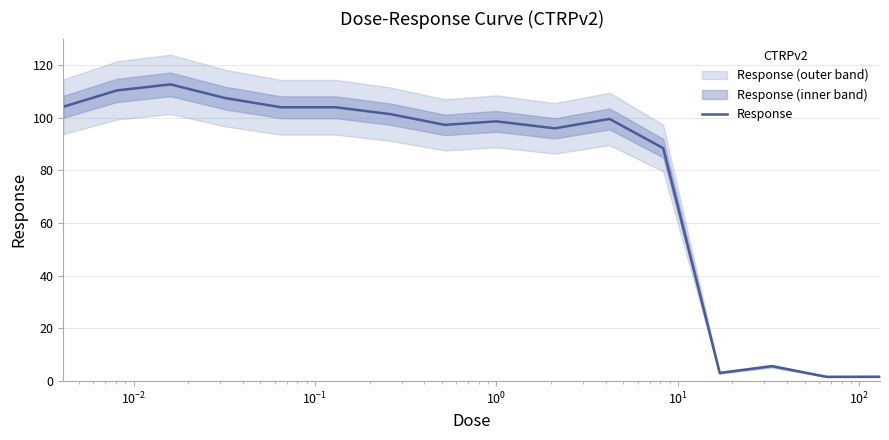

How many lines are shown in the chart?

1